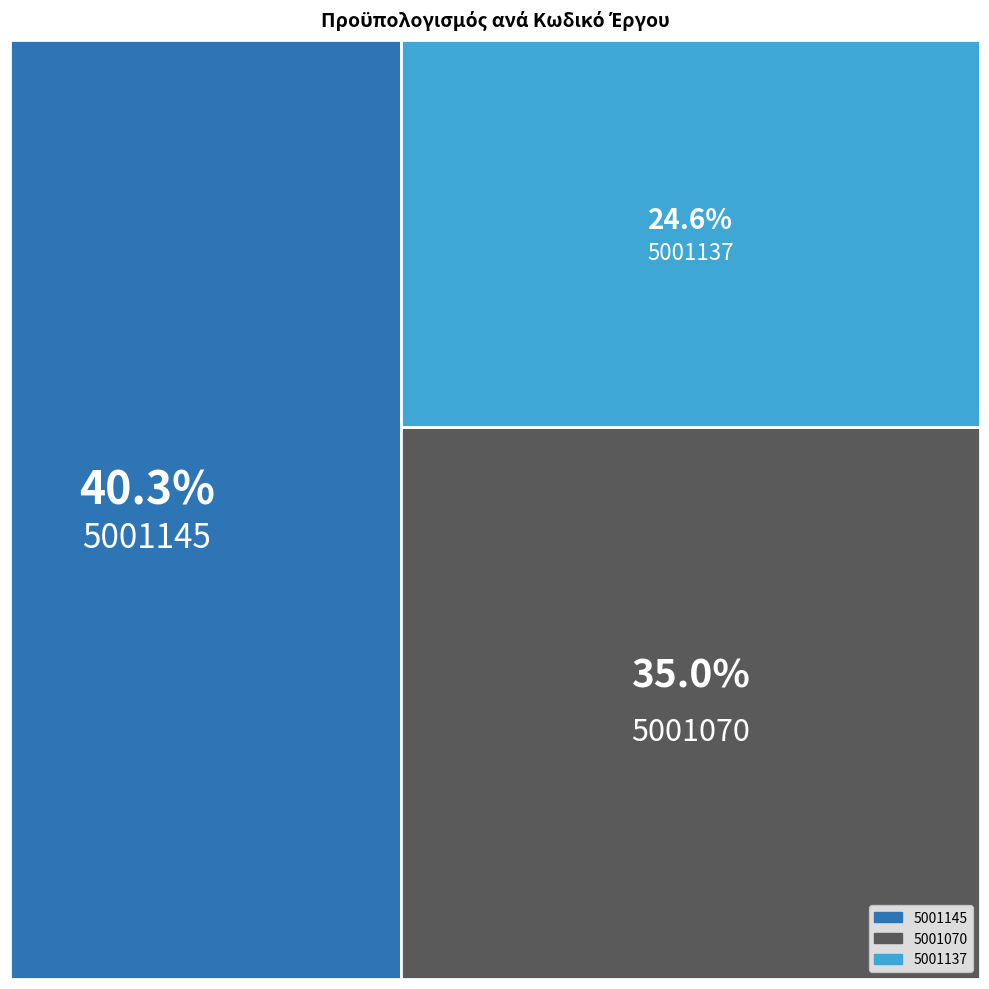

What is the value of the 1st point from the left?

251542.3